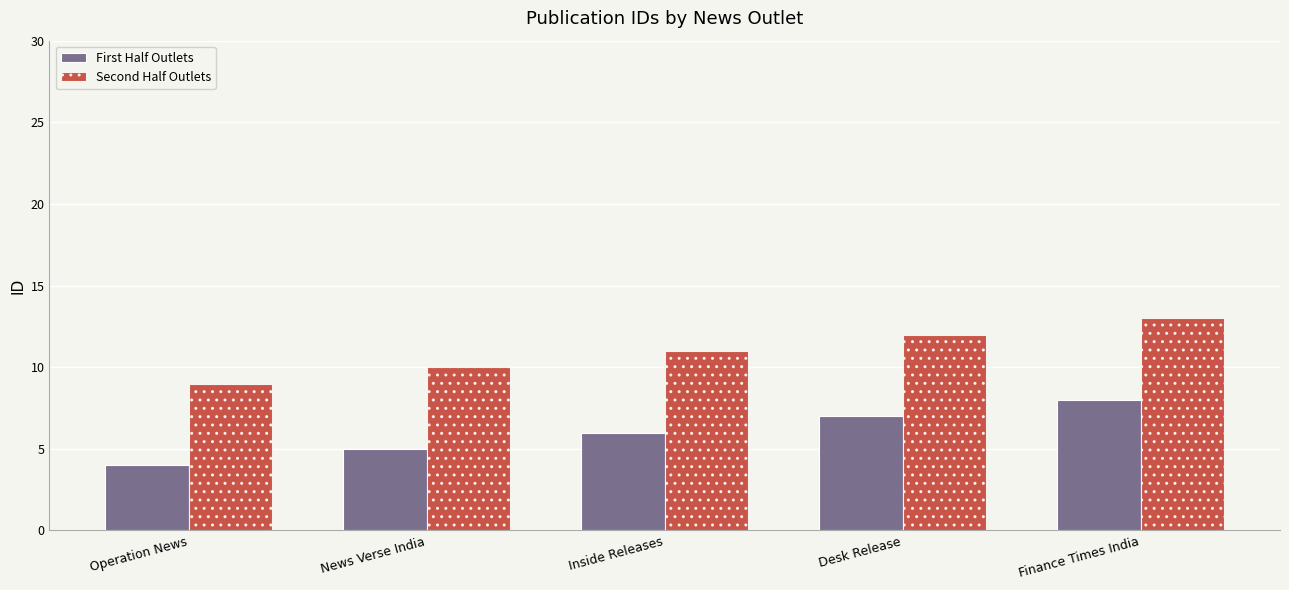

What is the sum of the First Half Outlets values at Operation News and Desk Release?

11